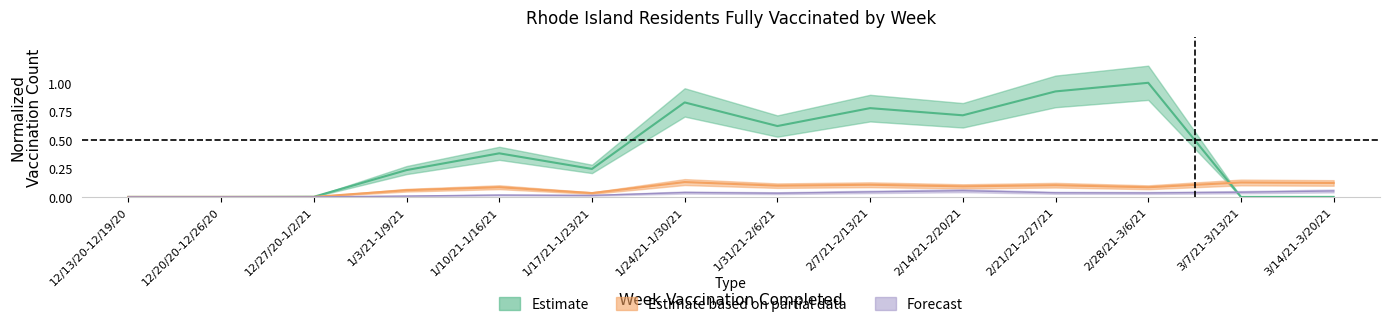

Which series has the largest total across all categories?

Estimate